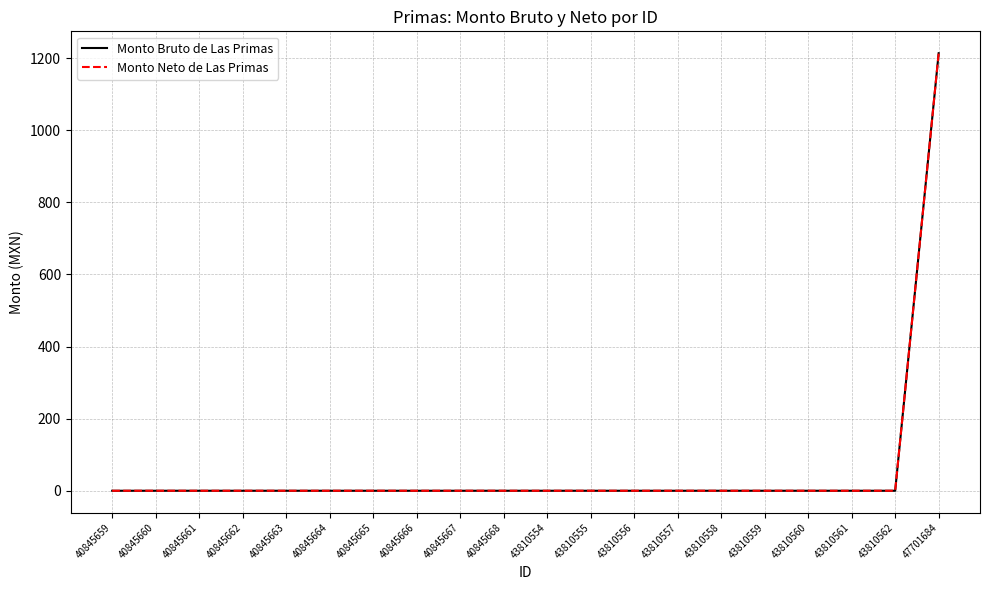

What is the sum of the Monto Neto de Las Primas values at 40845668 and 47701684?

1213.7